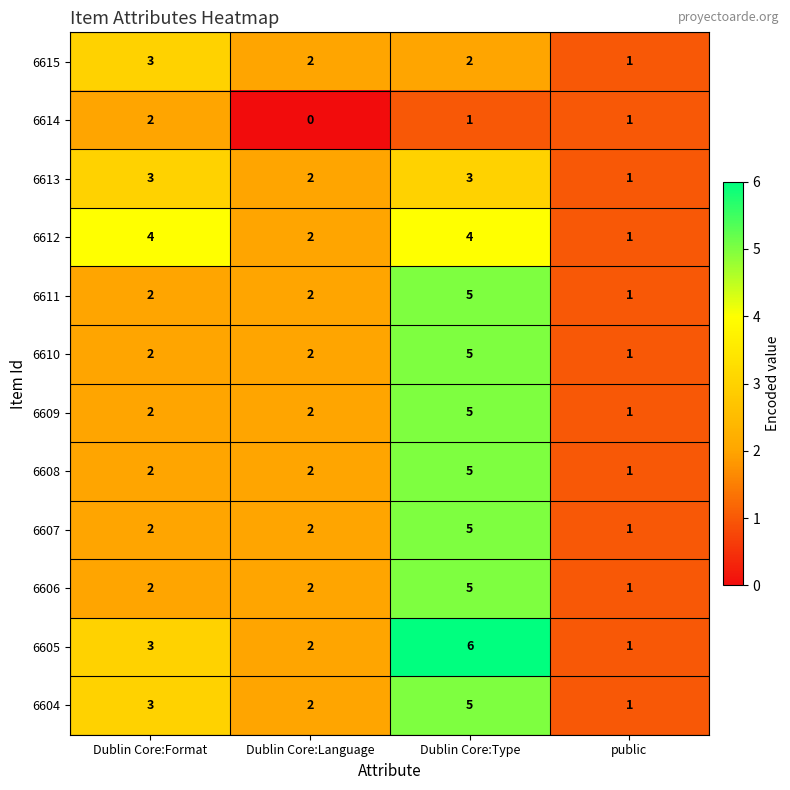

What is the sum of all 6614 values?

4